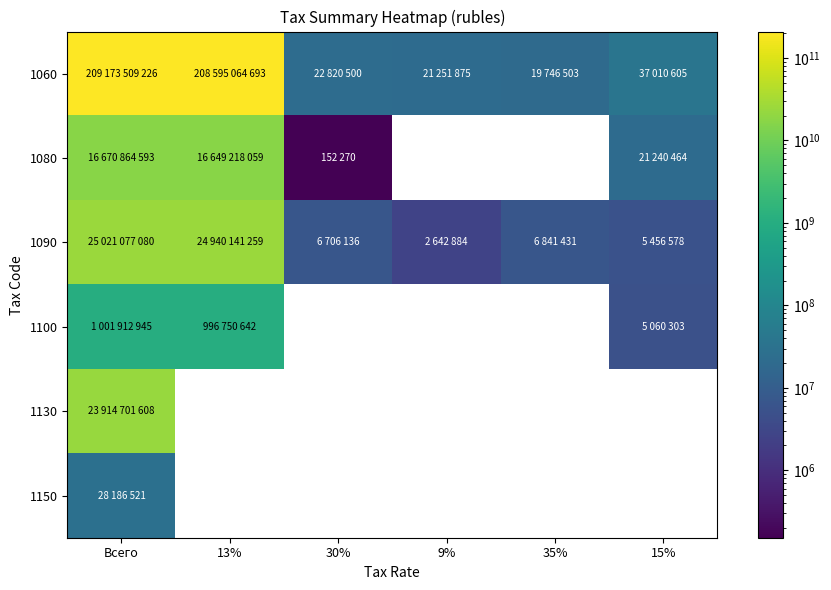

What is the average value of the 1090 series?

8330477561.3